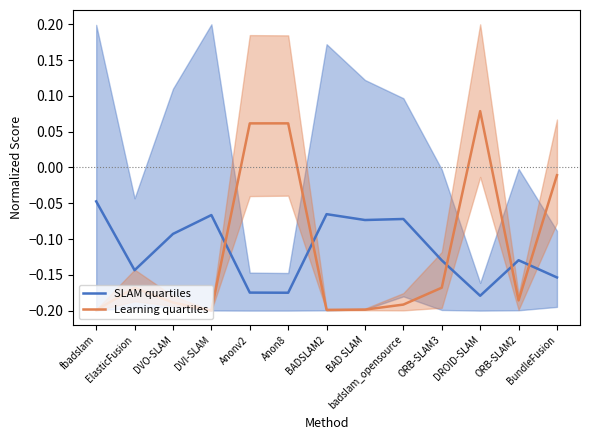

What is the label of the 9th point from the left?

badslam_opensource